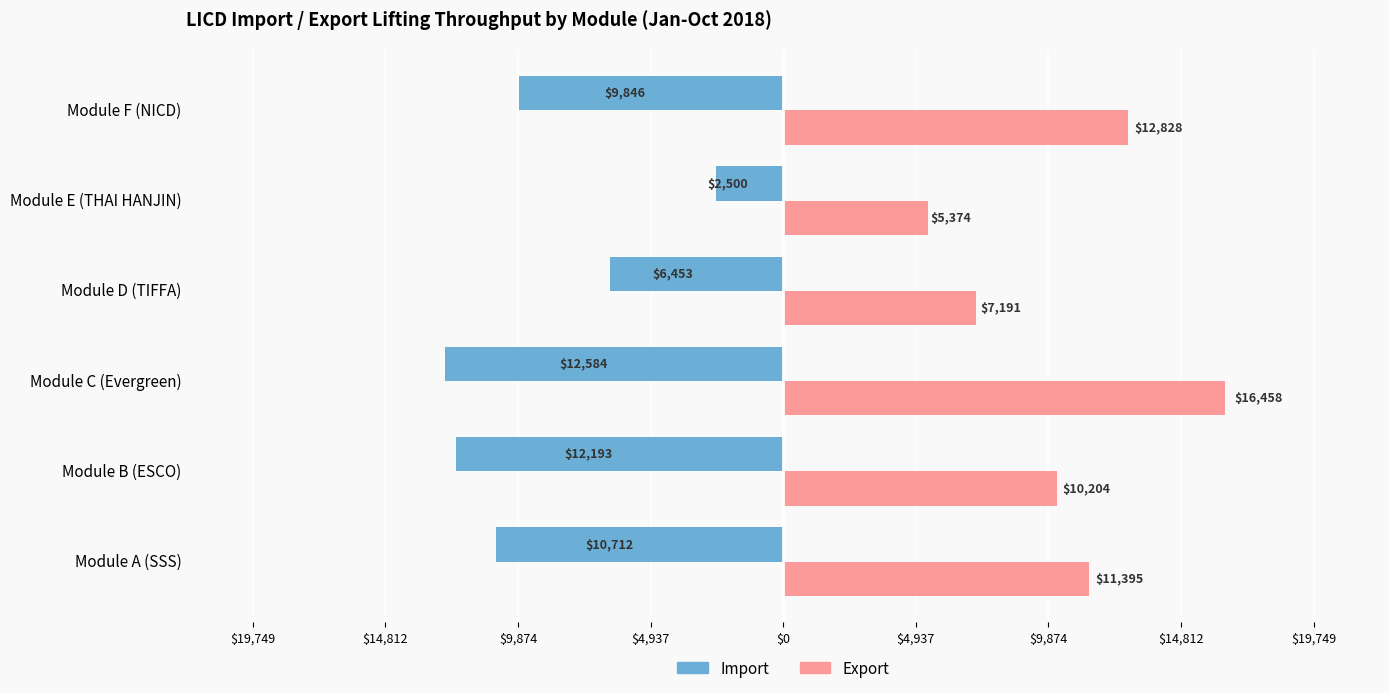

What is the value of the Import bar at the 4th from the left?

-6453